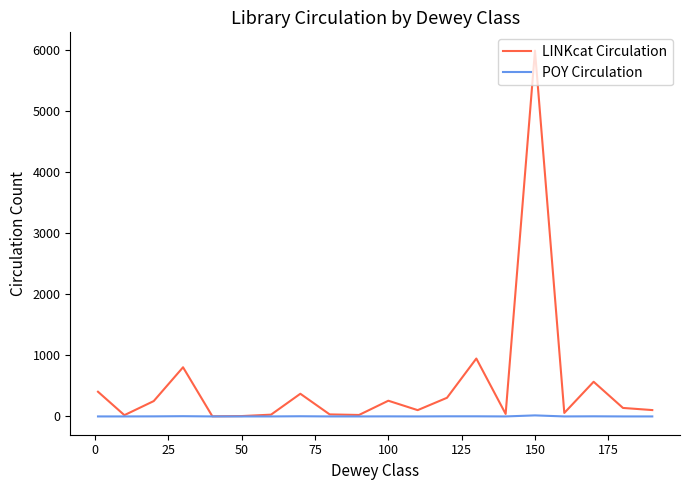

Which series has the largest total across all categories?

LINKcat Circulation